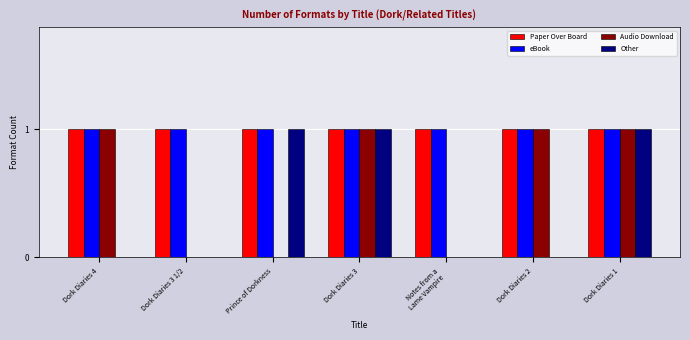

How many data points does each series have?

7